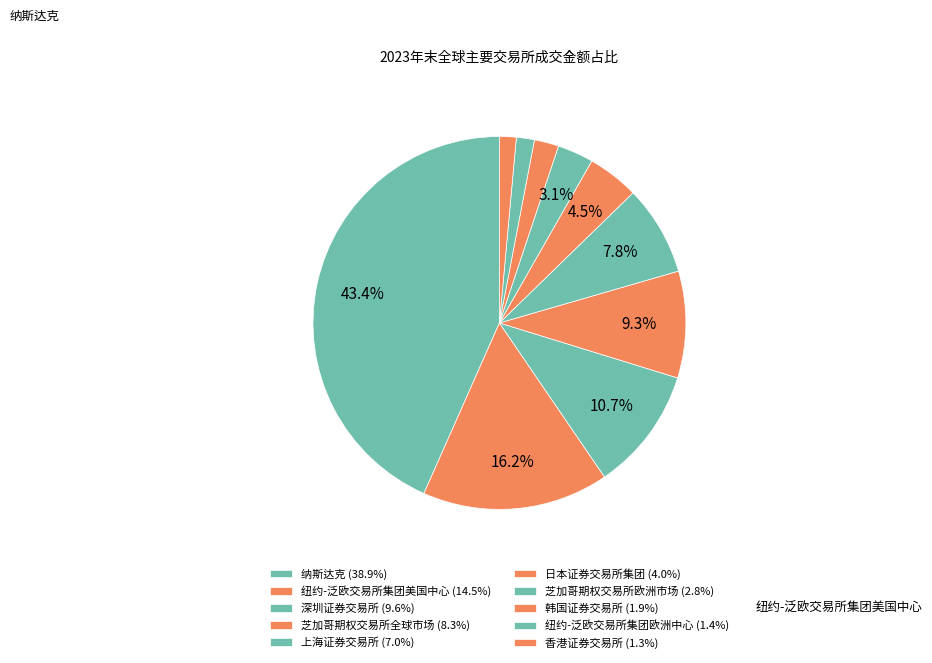

How many segments does this pie chart have?

10